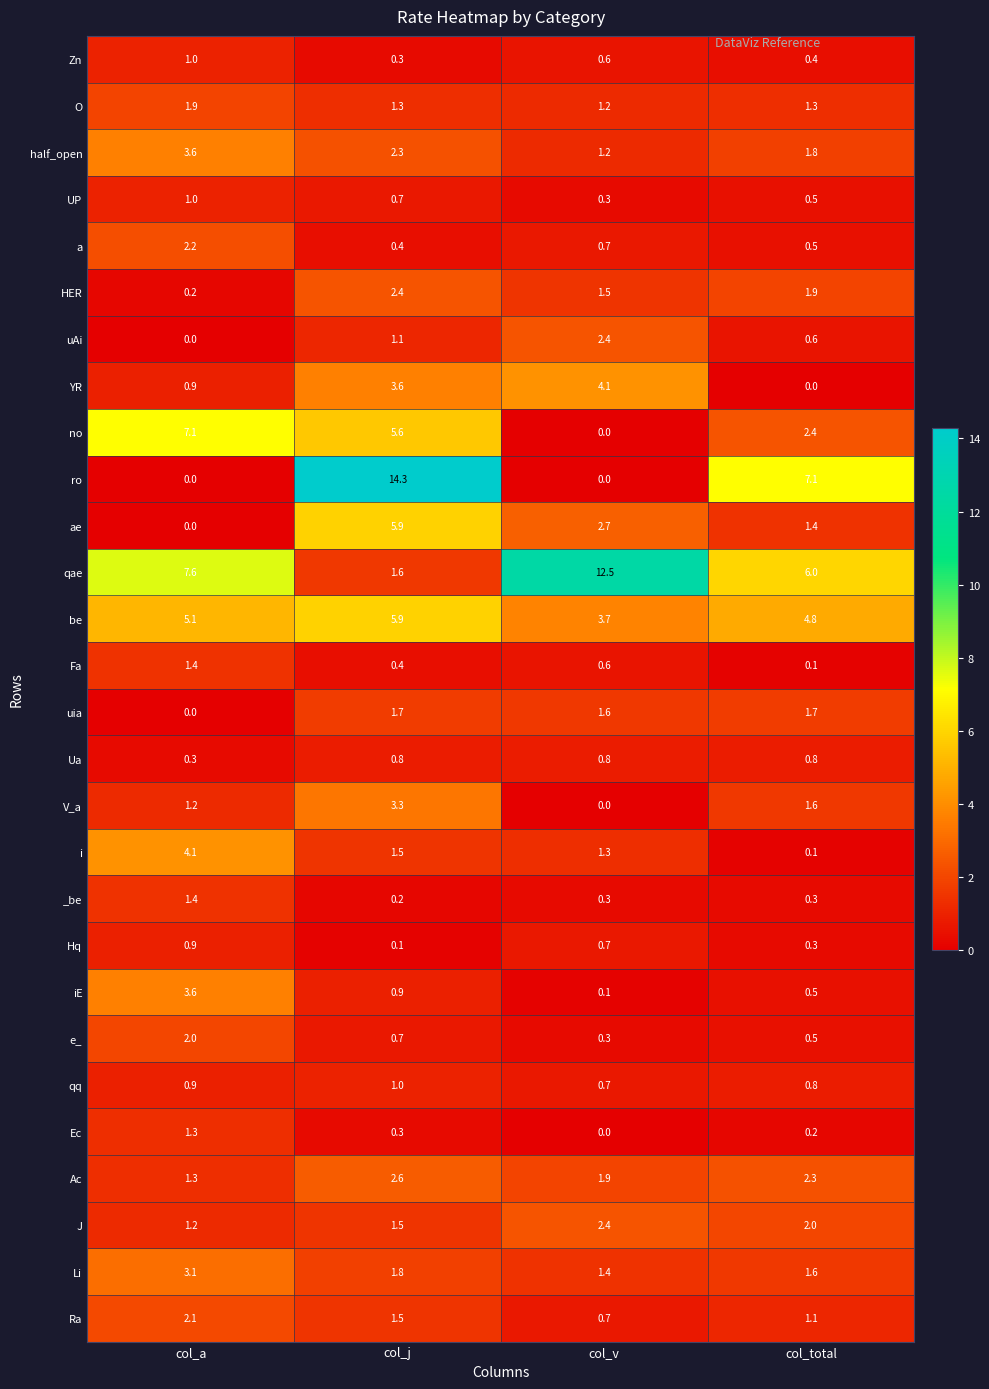

What is the difference between the maximum and minimum values in the Li series?

1.7